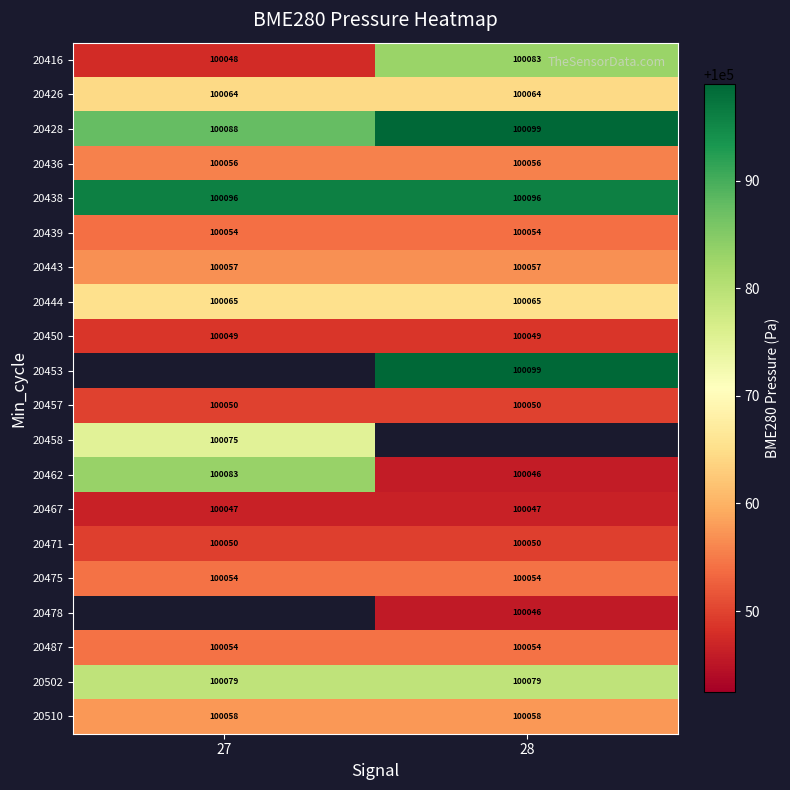

Is the value of 20471 at 27 greater than the value of 20502 at 28?

No